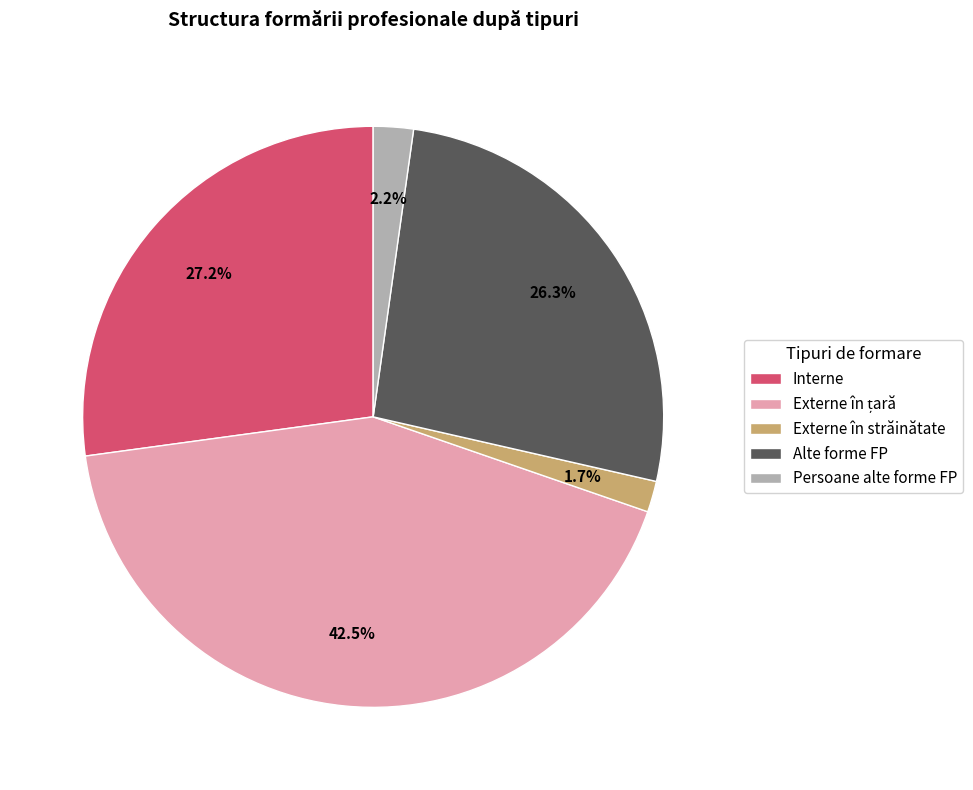

Between Persoane alte forme FP and Alte forme FP, which is larger?

Alte forme FP